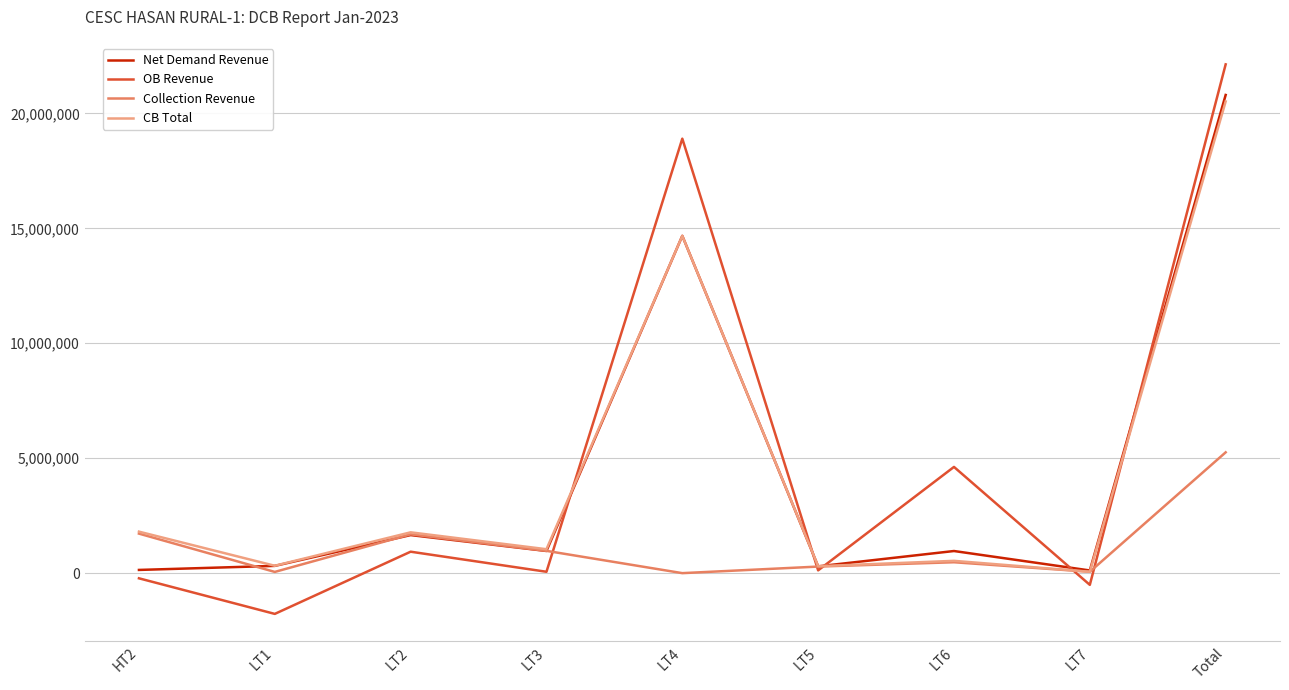

True or false: CB Total and OB Revenue cross at least once.

True